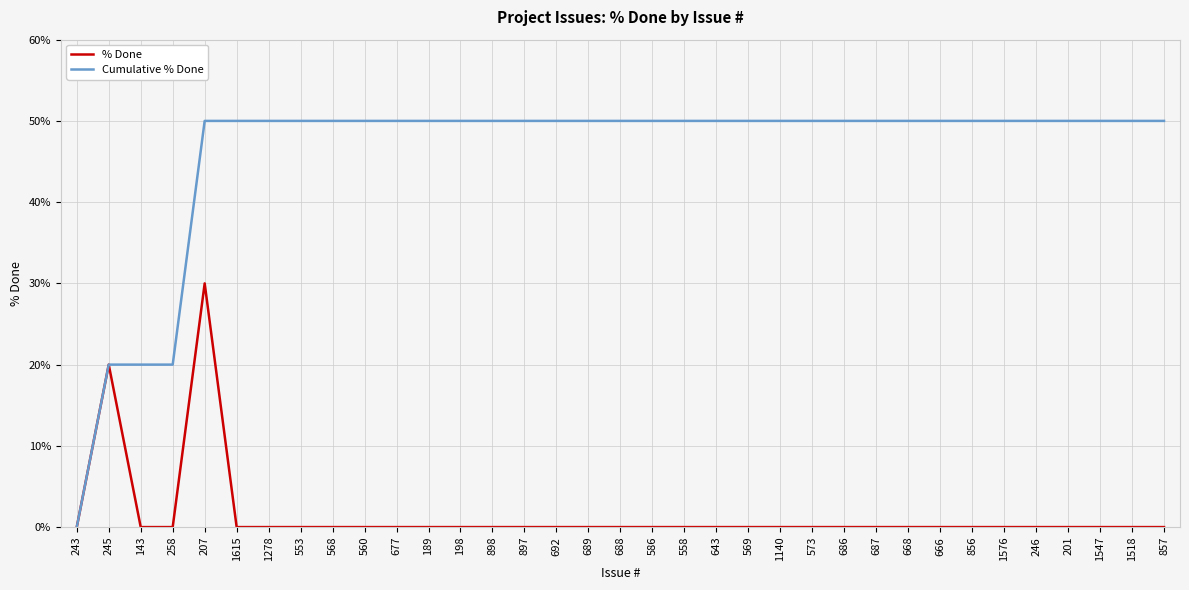

What position from the left is 1518?

34